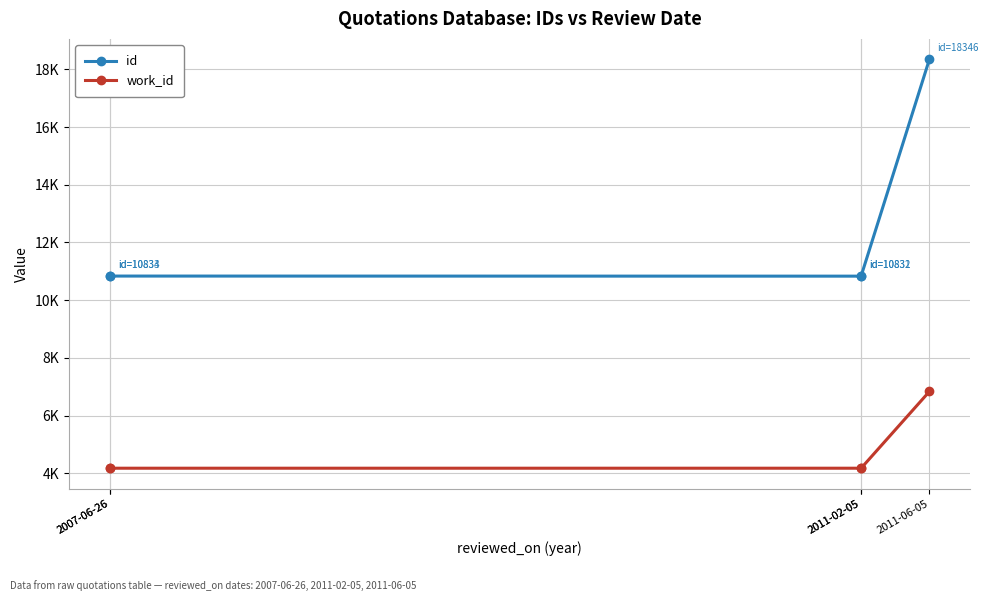

True or false: work_id has more than 1 interior local peaks.

False